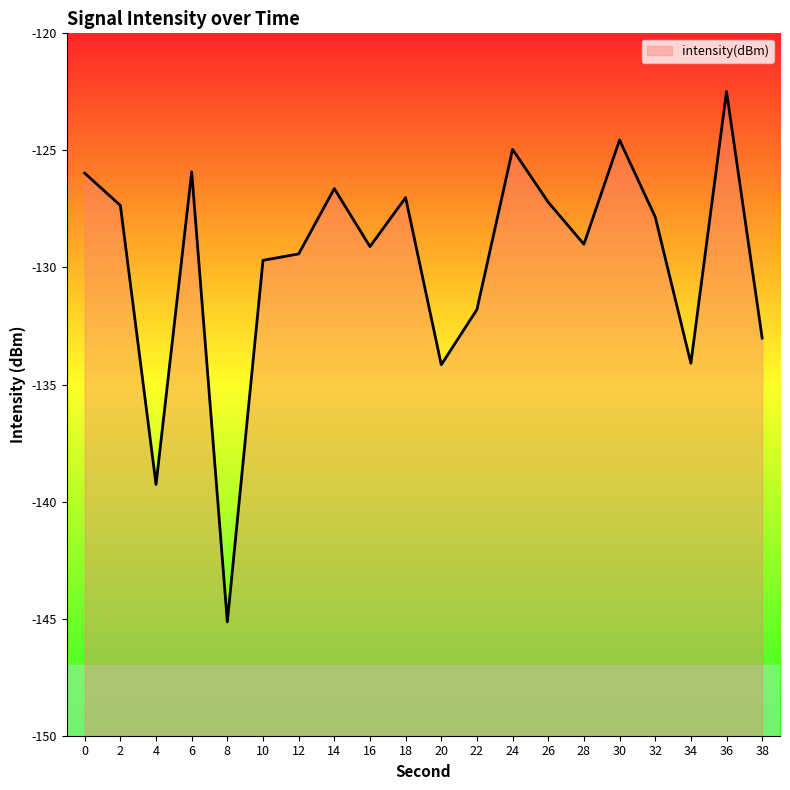

Between 26 and 24, which is larger?

24